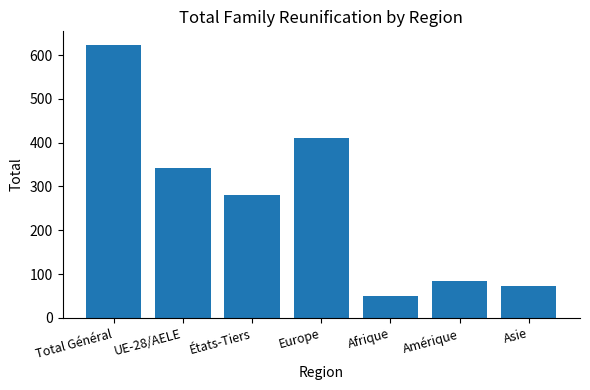

Does the chart contain any negative values?

No